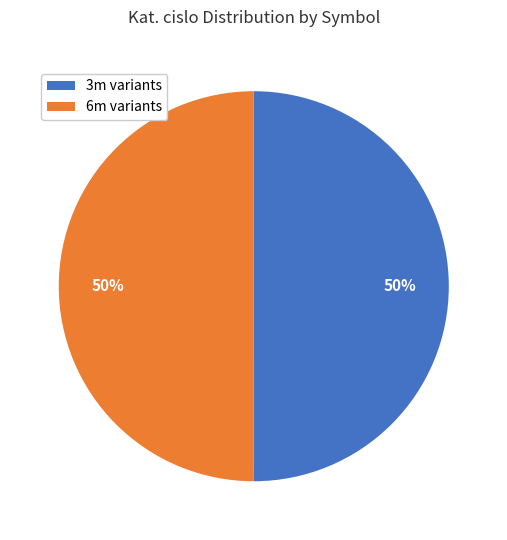

Do 3m variants and 6m variants together represent more than half of the pie?

Yes